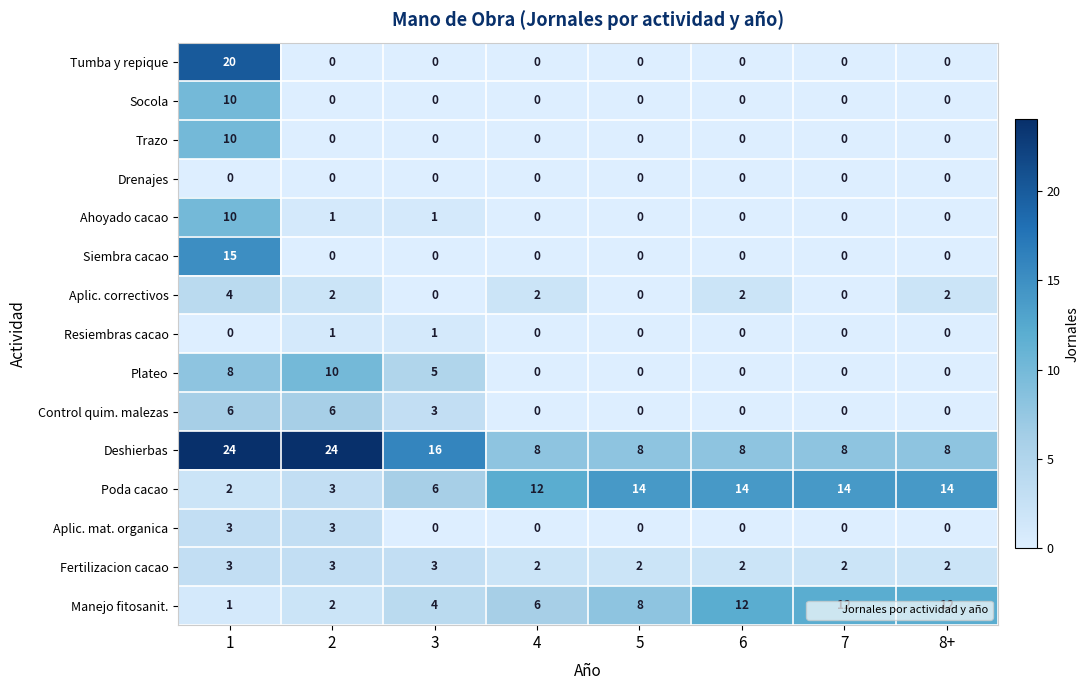

The Aplic. mat. organica series shows 1 at 6. True or false?

False